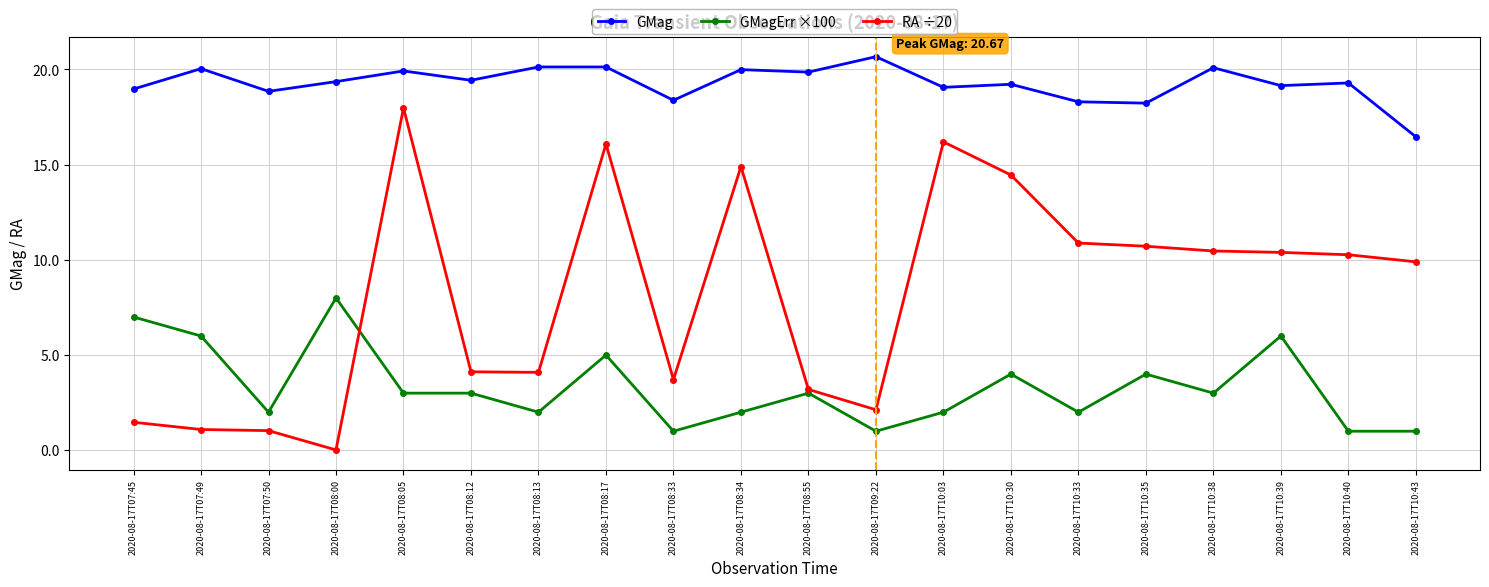

Is it true that GMagErr ×100 equals 3.0 at 2020-08-17T08:05?

True